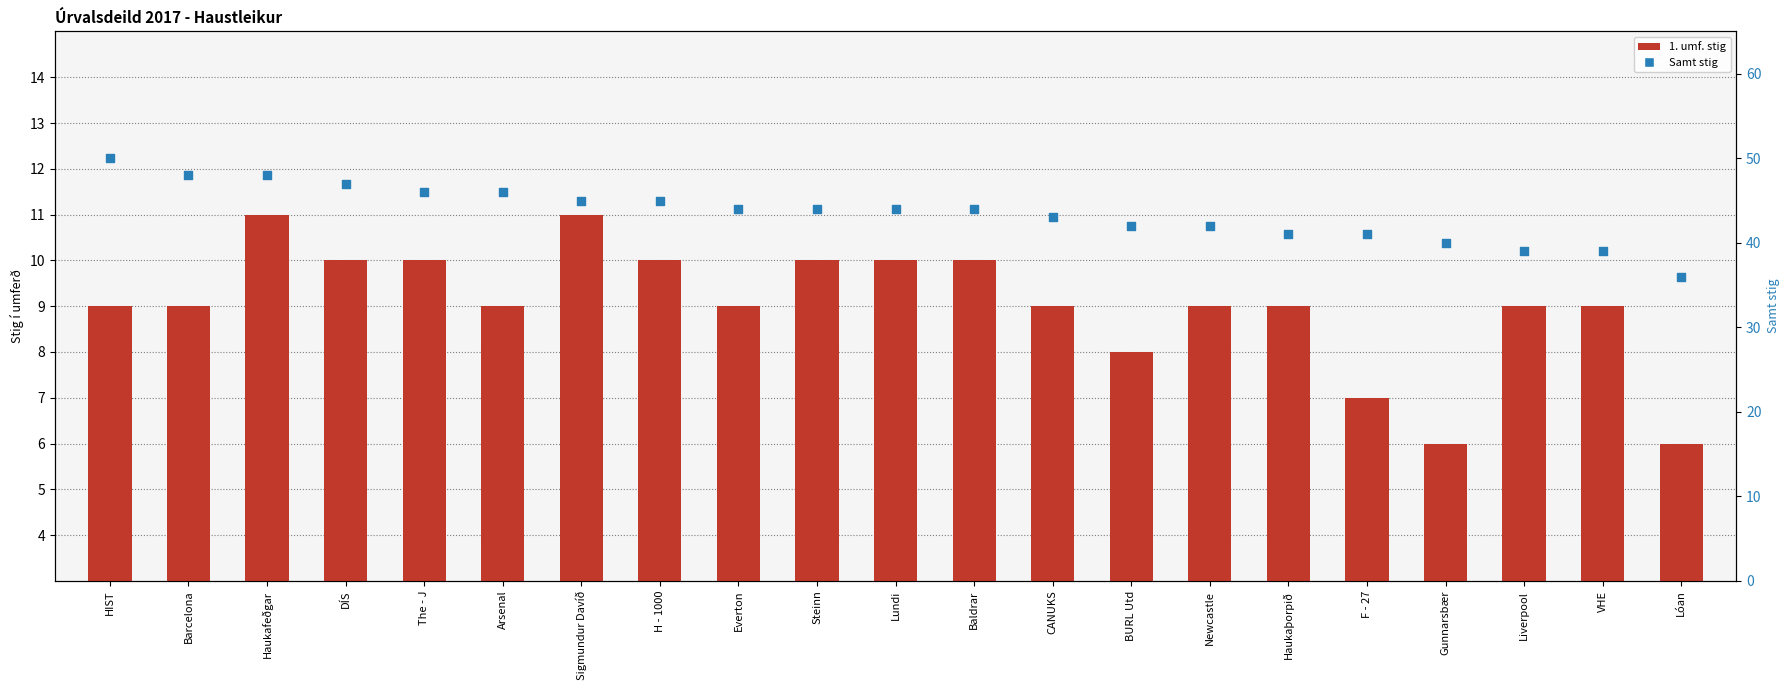

At which category is the sum across all series the highest?

HIST